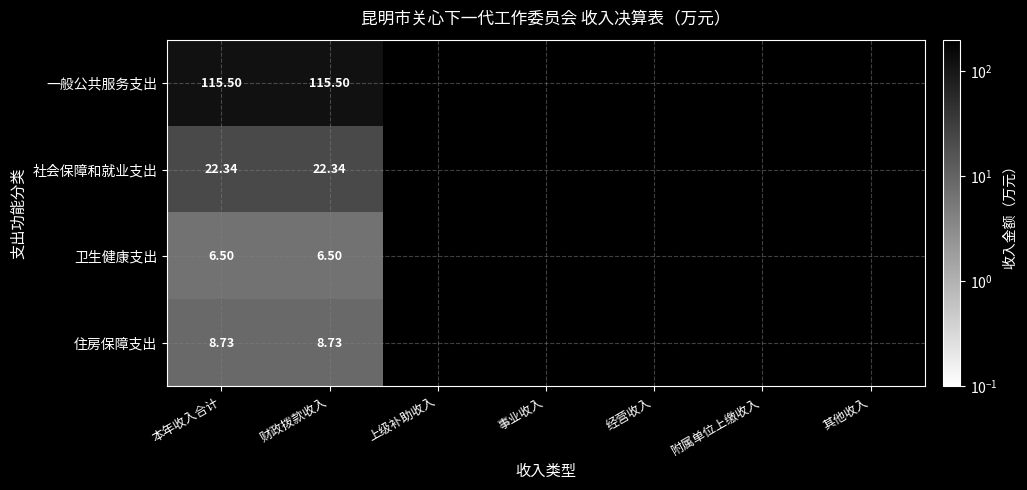

Is the value of 卫生健康支出 at 财政拨款收入 greater than the value of 社会保障和就业支出 at 本年收入合计?

No